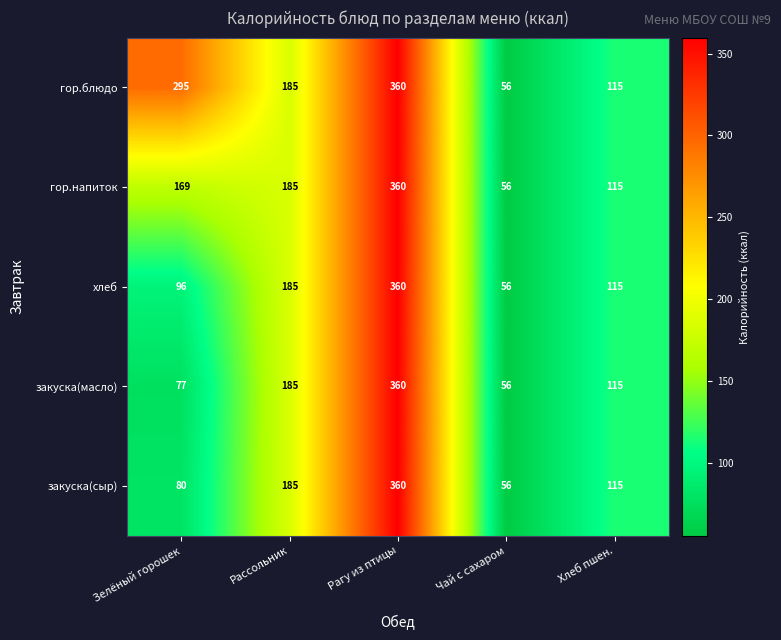

Reading left to right, what are all the values shown in this chart?

гор.блюдо: 295	185	360	56	115
гор.напиток: 169	185	360	56	115
хлеб: 96	185	360	56	115
закуска(масло): 77	185	360	56	115
закуска(сыр): 80	185	360	56	115